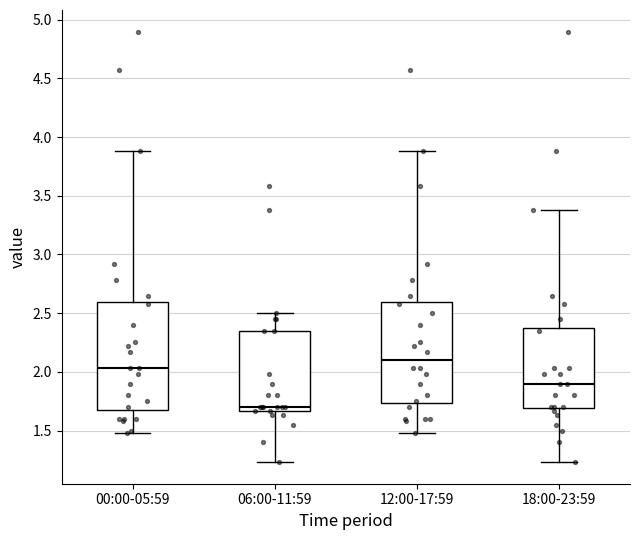

Reading left to right, transcribe this box plot: for each box, give where its median line is, the range the box spans, and where its two whiskers end, as read against the y-axis. The values are not printed on the chart, so give them approximately, as read against the axis.

00:00-05:59: median 2.05, box 1.70 to 2.60, whiskers 1.50 to 3.90
06:00-11:59: median 1.70, box 1.65 to 2.35, whiskers 1.25 to 2.50
12:00-17:59: median 2.10, box 1.75 to 2.60, whiskers 1.50 to 3.90
18:00-23:59: median 1.90, box 1.70 to 2.40, whiskers 1.25 to 3.40